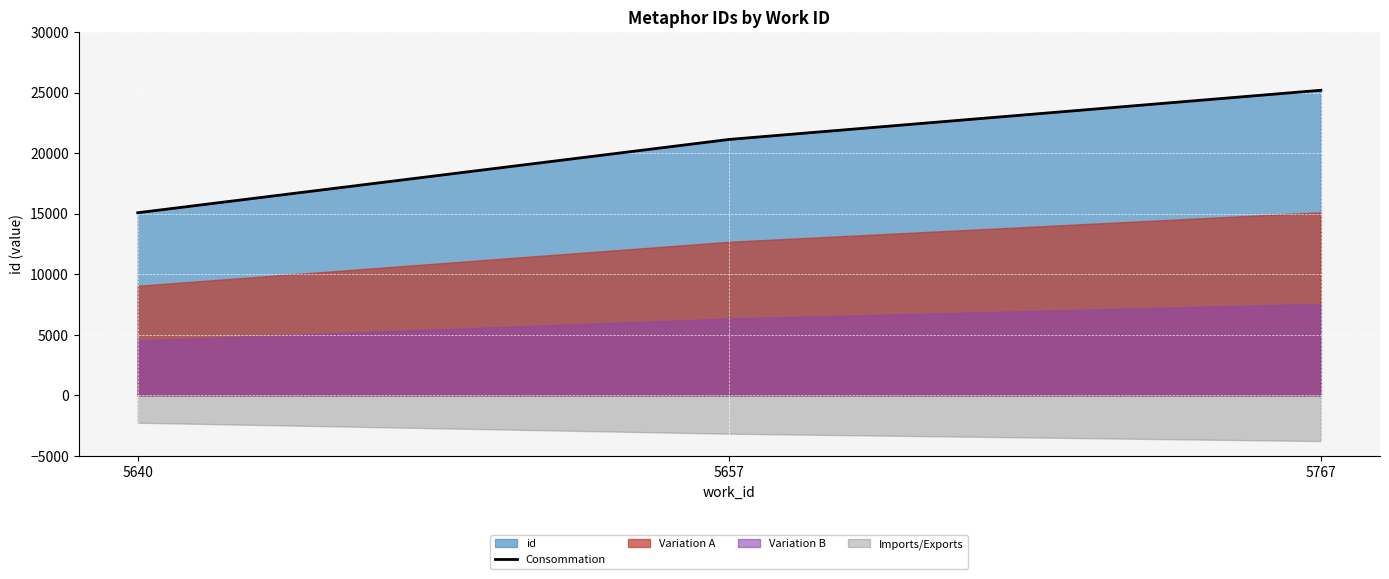

What is the difference between the second highest and minimum values?

6055